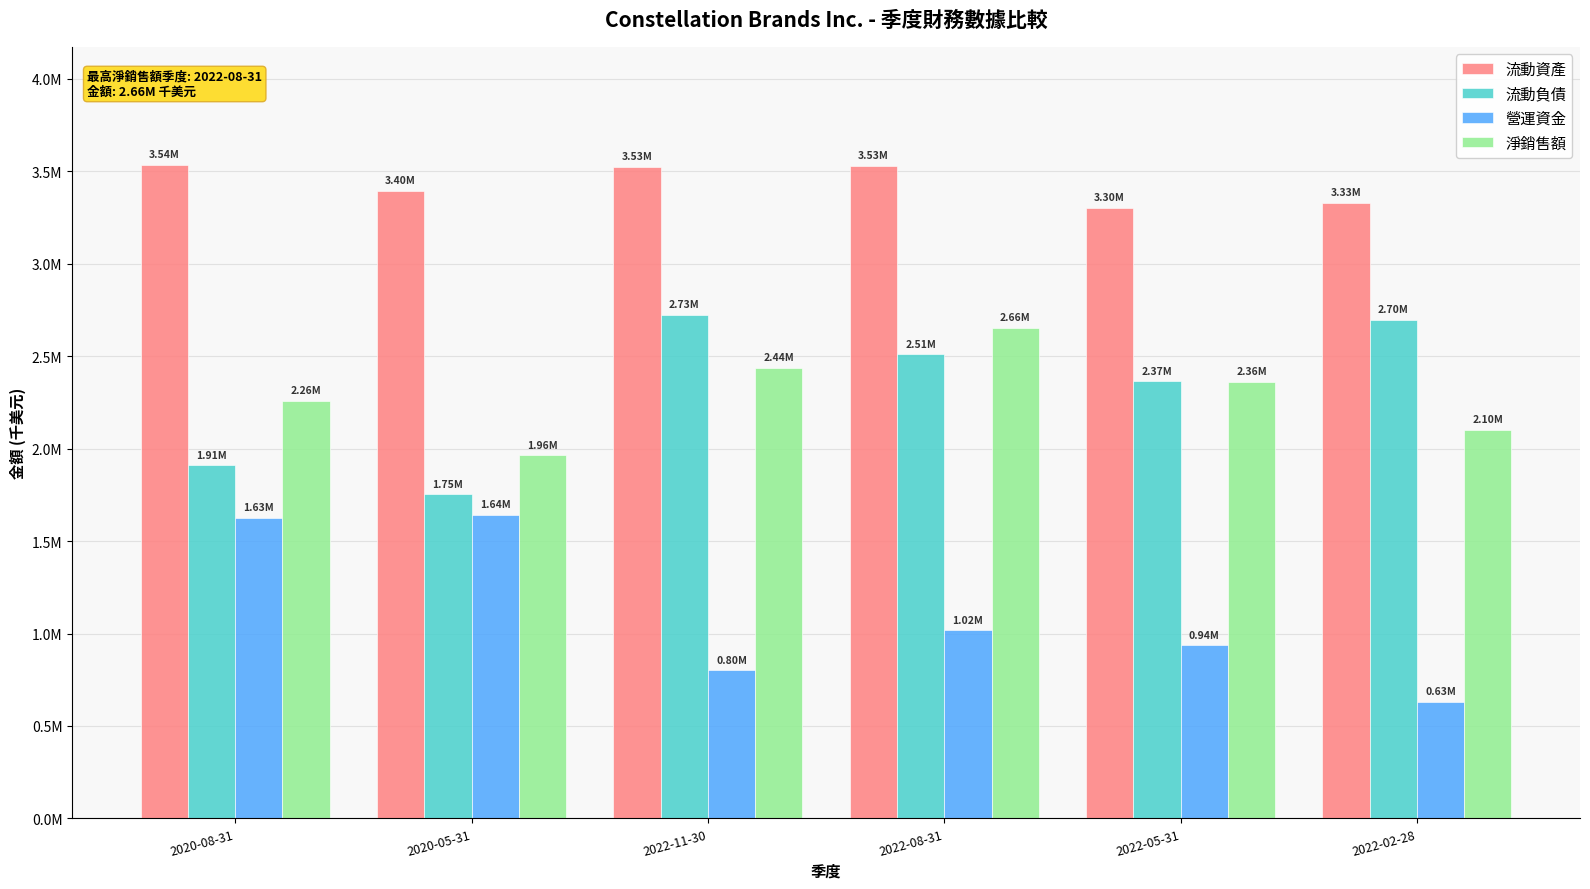

What is the sum of all 淨銷售額 values?

13781100